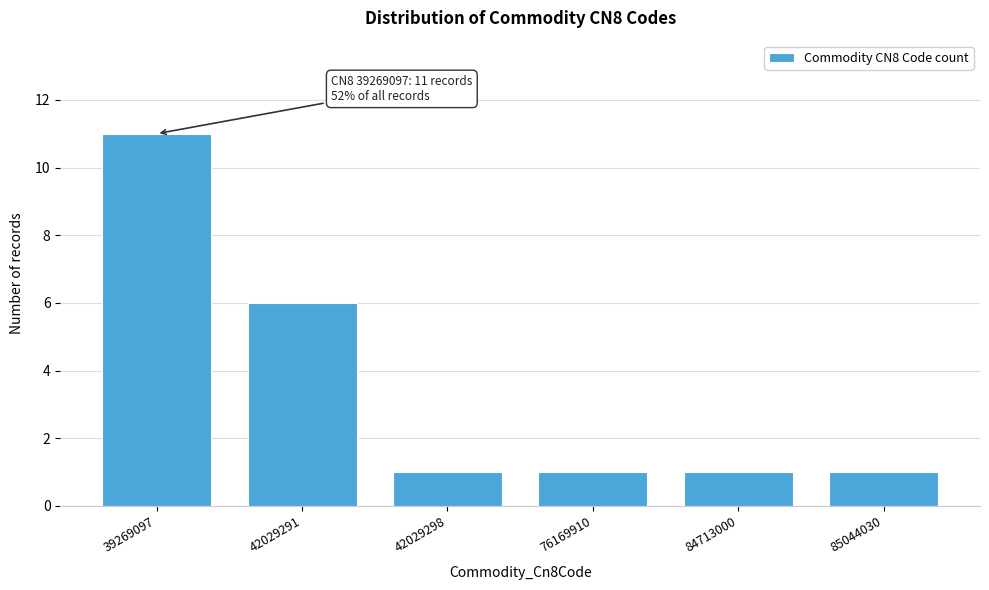

Reading right to left, transcribe all the data shown in this chart.

1	1	1	1	6	11